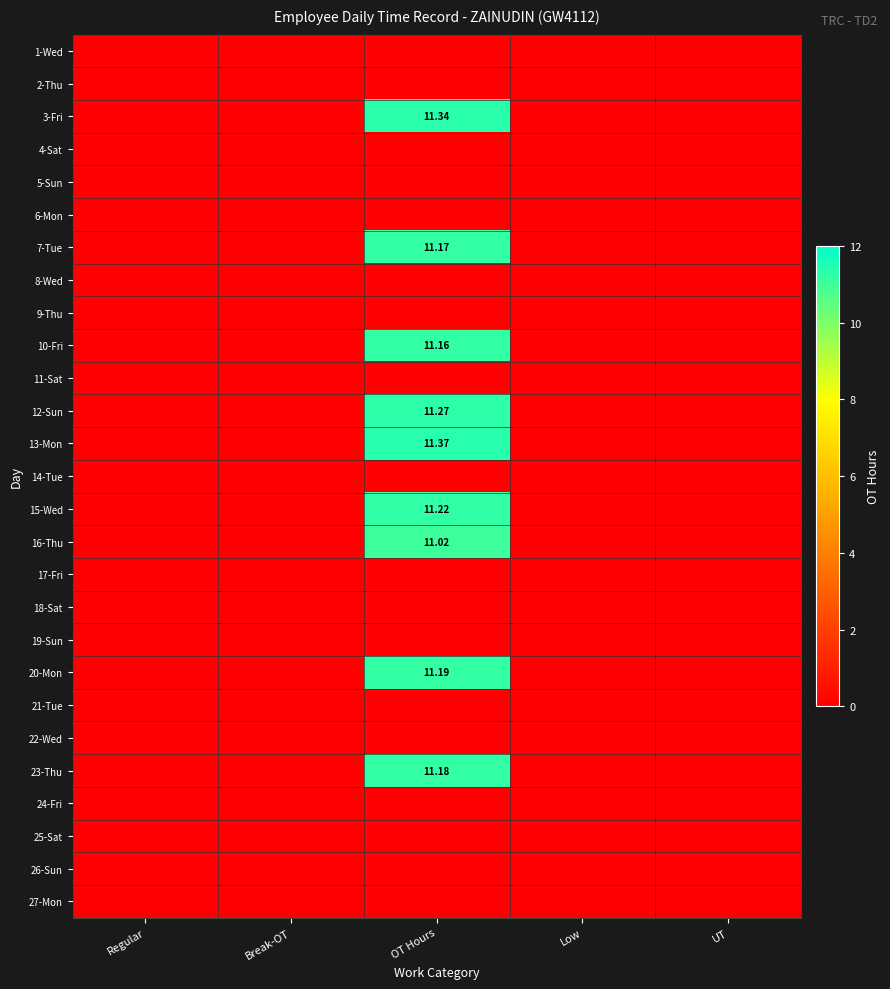

Which series has the largest total across all categories?

13-Mon